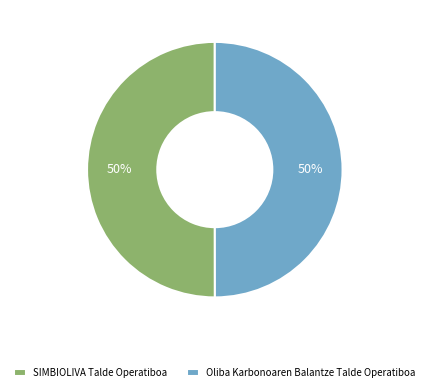

To the nearest percent, what is the average slice percentage?

50%